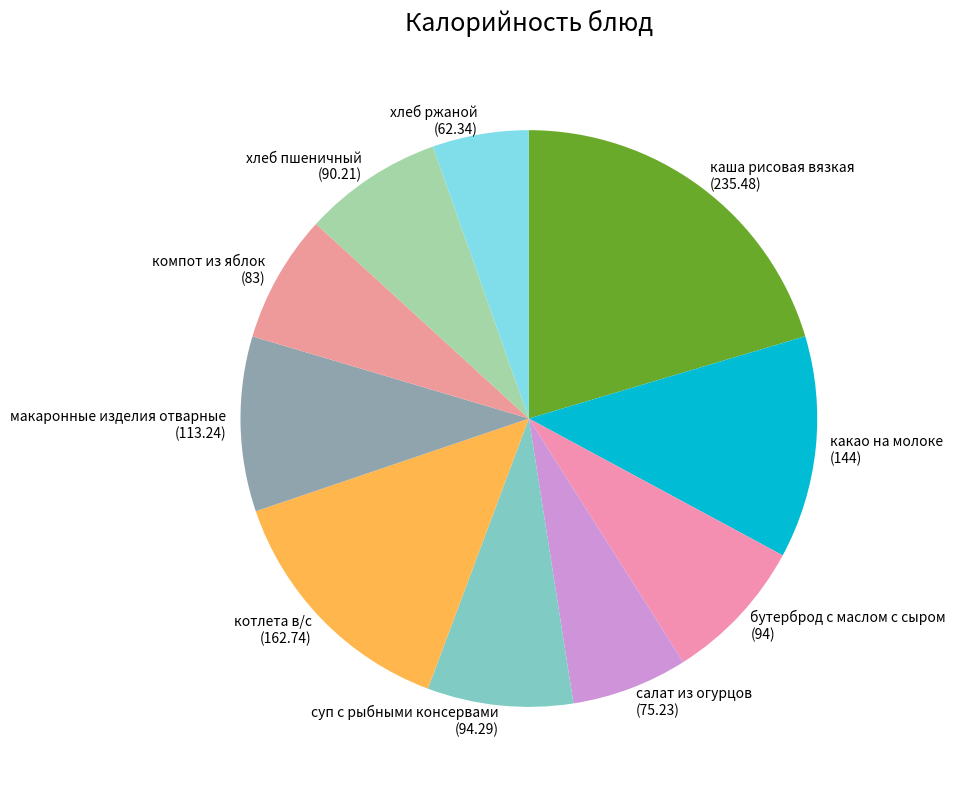

The салат из огурцов (75.23) slice represents 7% of the pie. True or false?

True